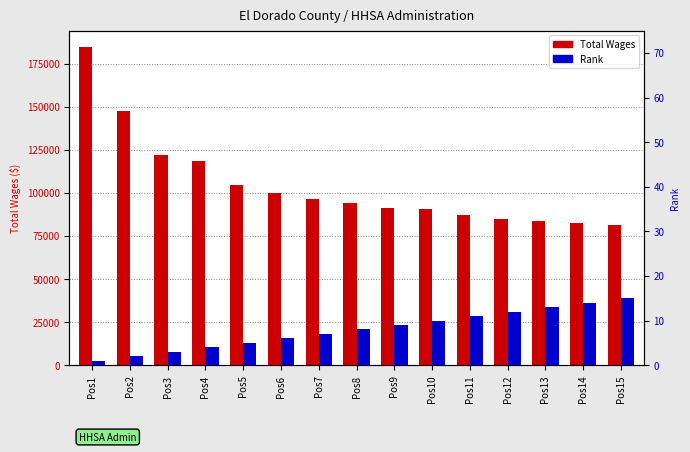

Reading right to left, transcribe all the data shown in this chart.

Total Wages: 81643	82792	83986	84601	87053	90718	91358	93900	96414	100052	104331	118510	122037	147377	184999
Rank: 15	14	13	12	11	10	9	8	7	6	5	4	3	2	1